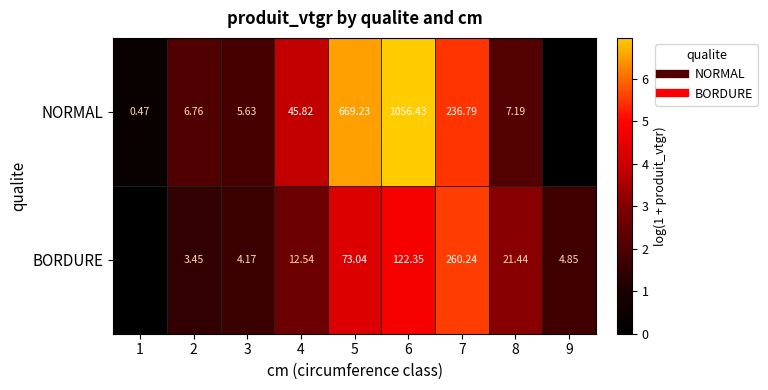

What is the difference between the NORMAL values at 1 and 8?

1.7